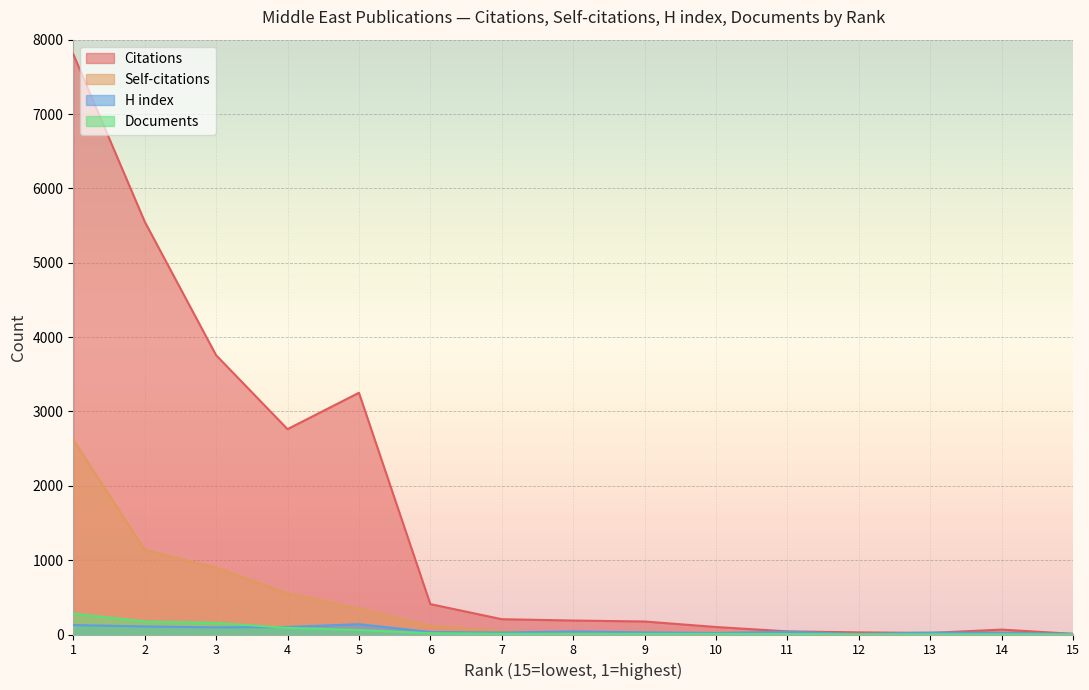

What is the difference between the Documents values at 13 and 4?

86